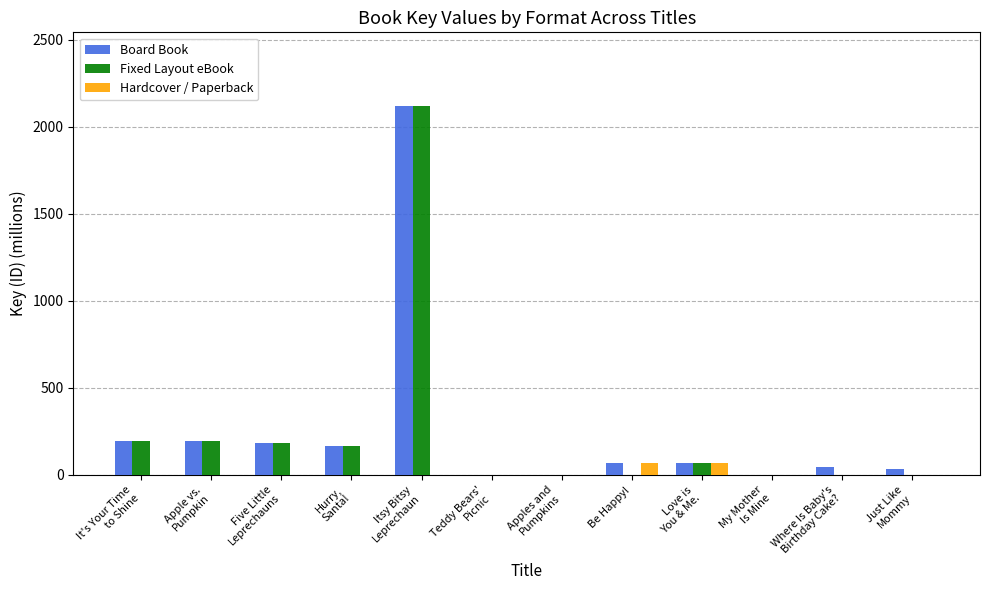

The Fixed Layout eBook series shows 0.0 at Be Happy!. True or false?

True